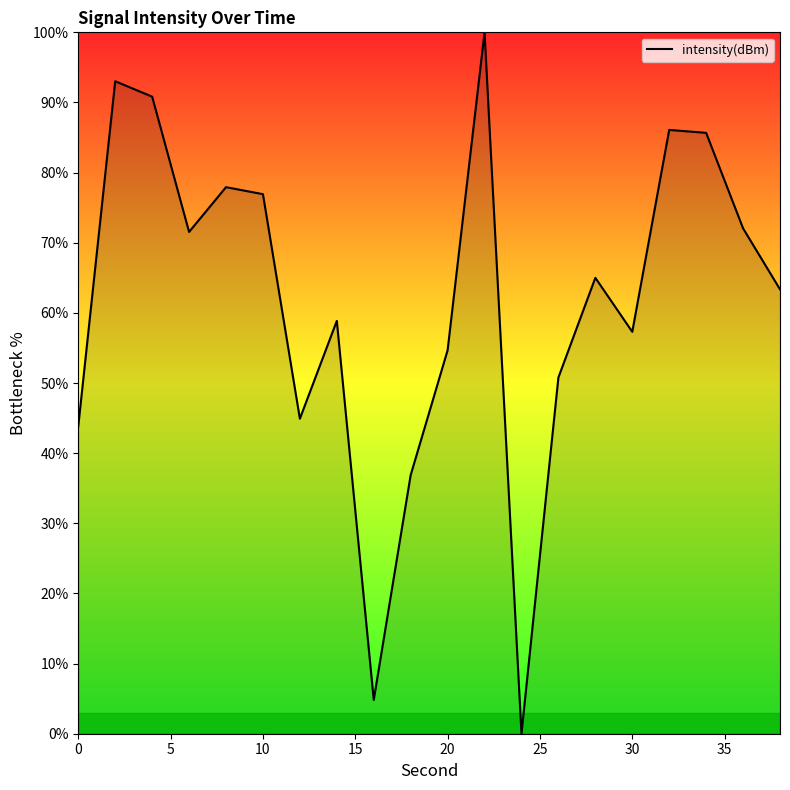

What is the greatest value displayed?

100.0